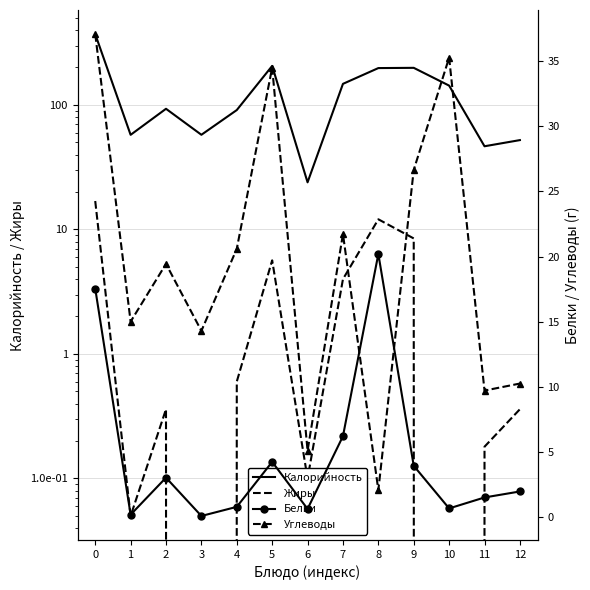

True or false: Калорийность and Белки intersect in this chart.

False